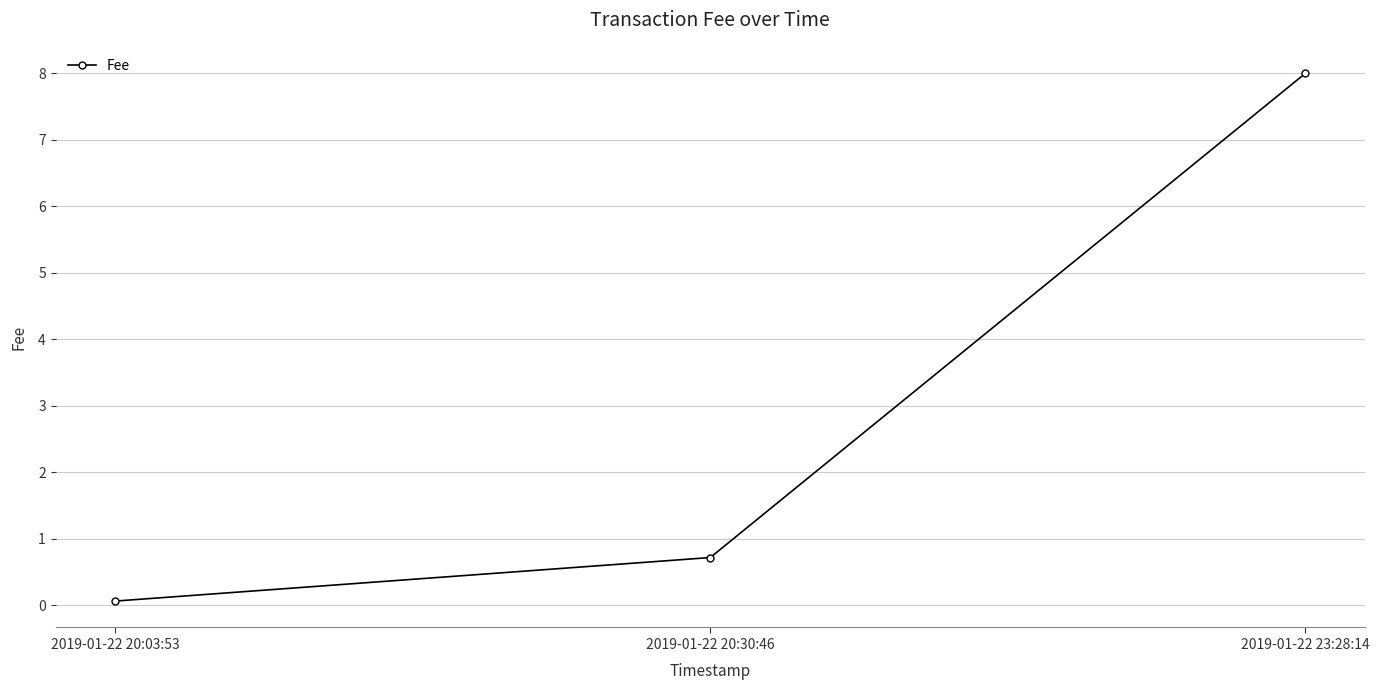

Does the chart have visible grid lines?

Yes